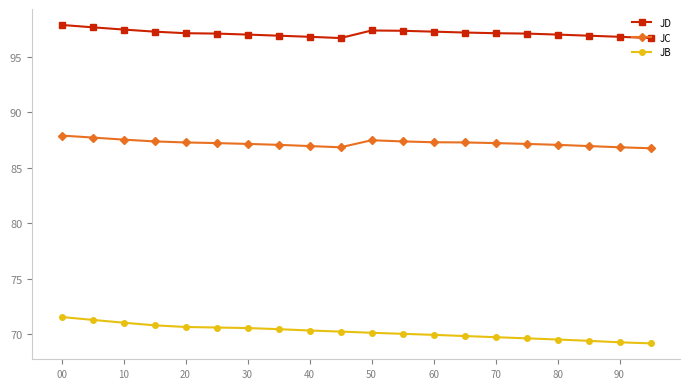

Rank the series by their maximum value, from highest to lowest.

JD, JC, JB